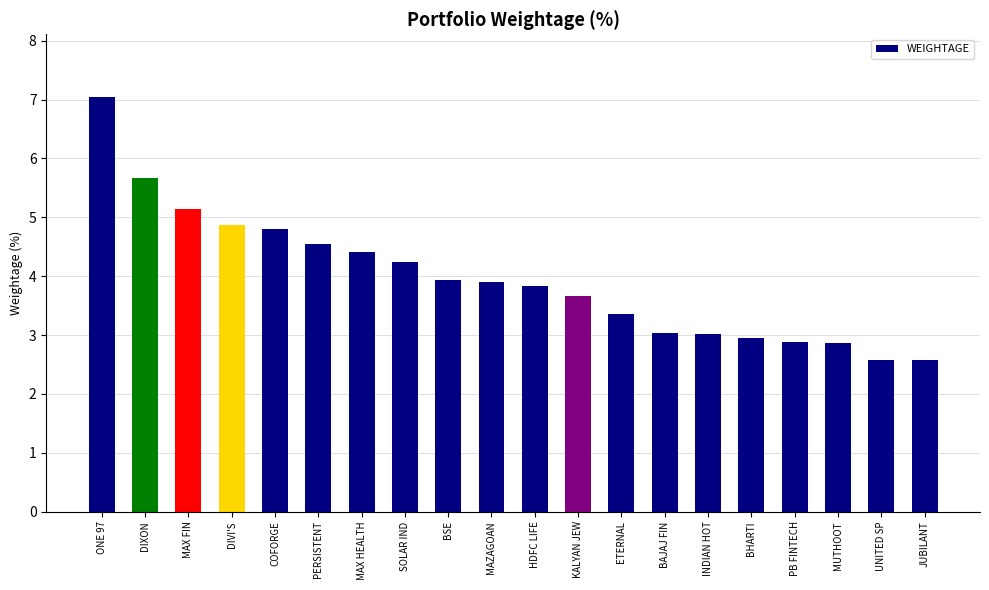

Is it true that the value at BSE is 3.9?

True